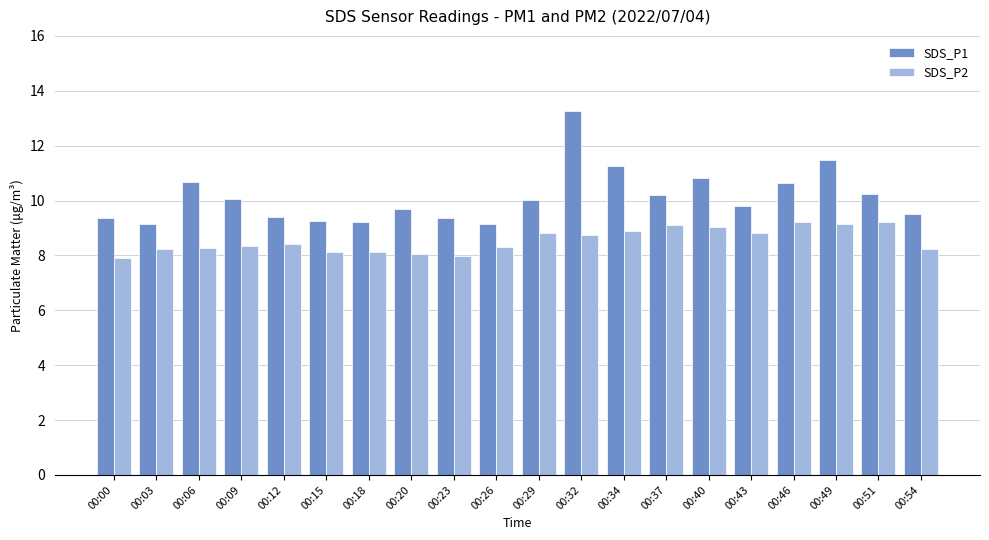

How many groups of bars are there?

20